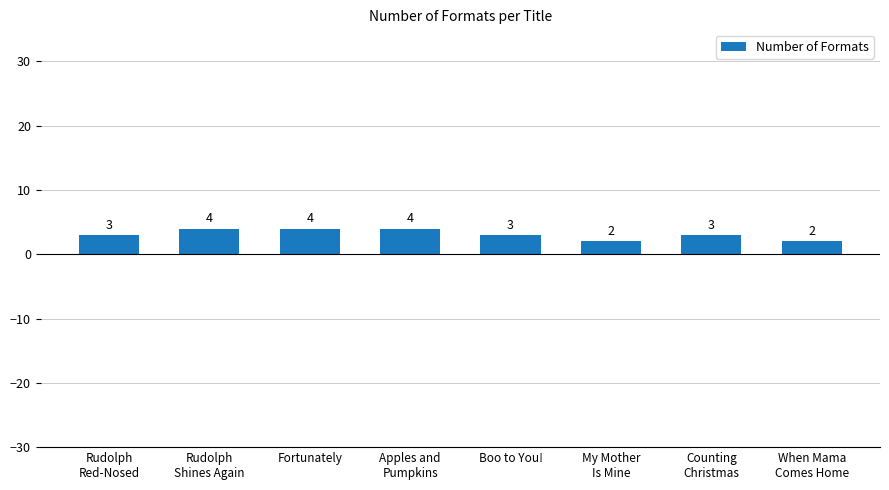

Does the chart contain stacked bars?

No